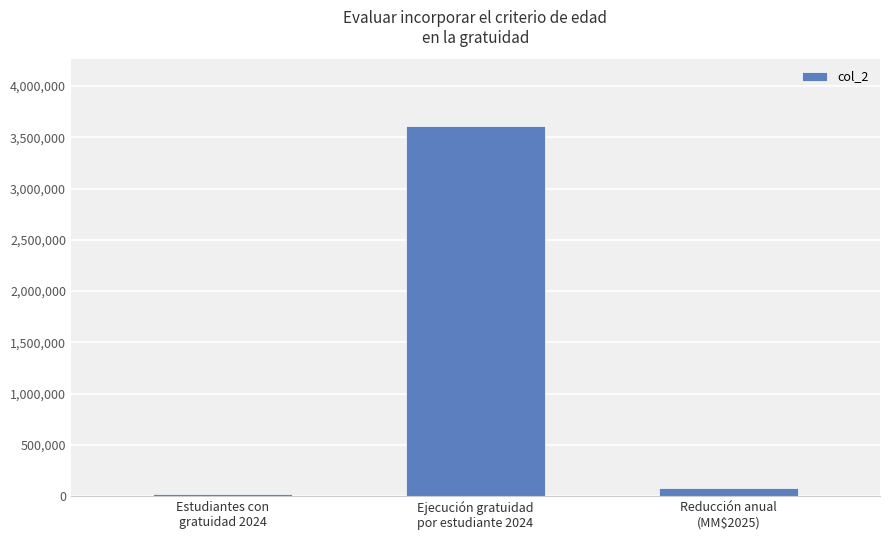

List the labels in order of value, smallest first.

Estudiantes con
gratuidad 2024, Reducción anual
(MM$2025), Ejecución gratuidad
por estudiante 2024